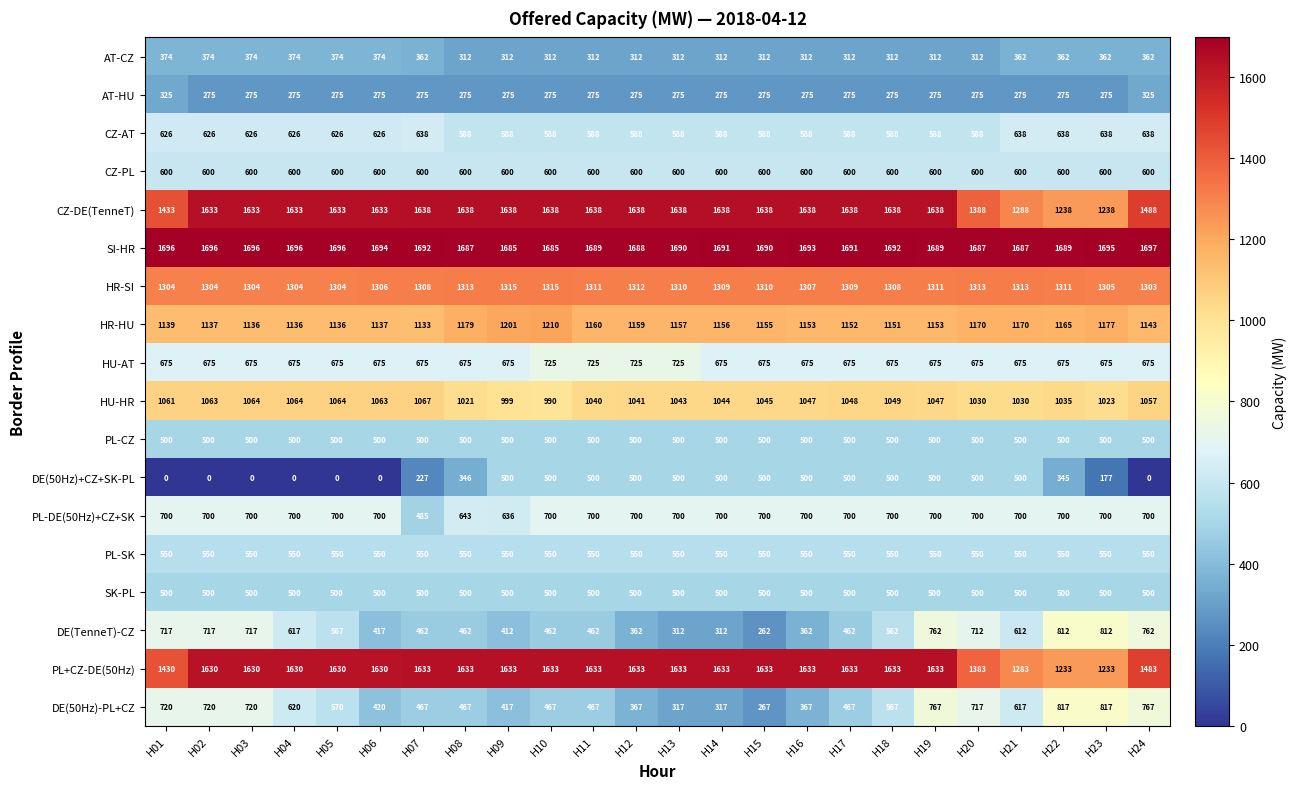

Which series has the largest total across all categories?

SI-HR